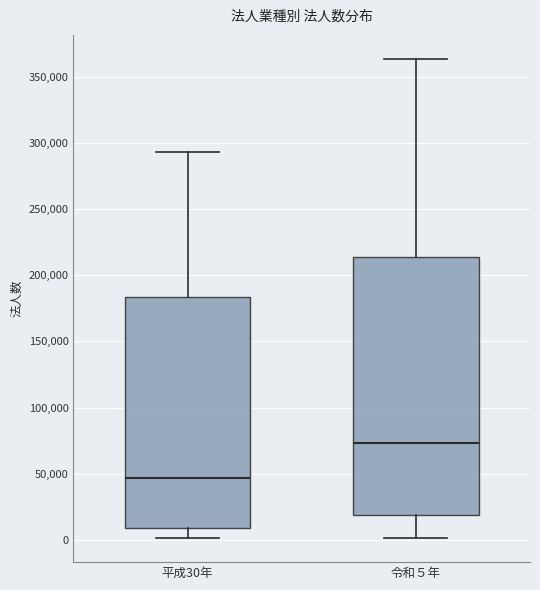

Where does the upper whisker of the box for 令和５年 end on the y-axis? The values are not printed on the chart, so give them approximately, as read against the axis.

365000